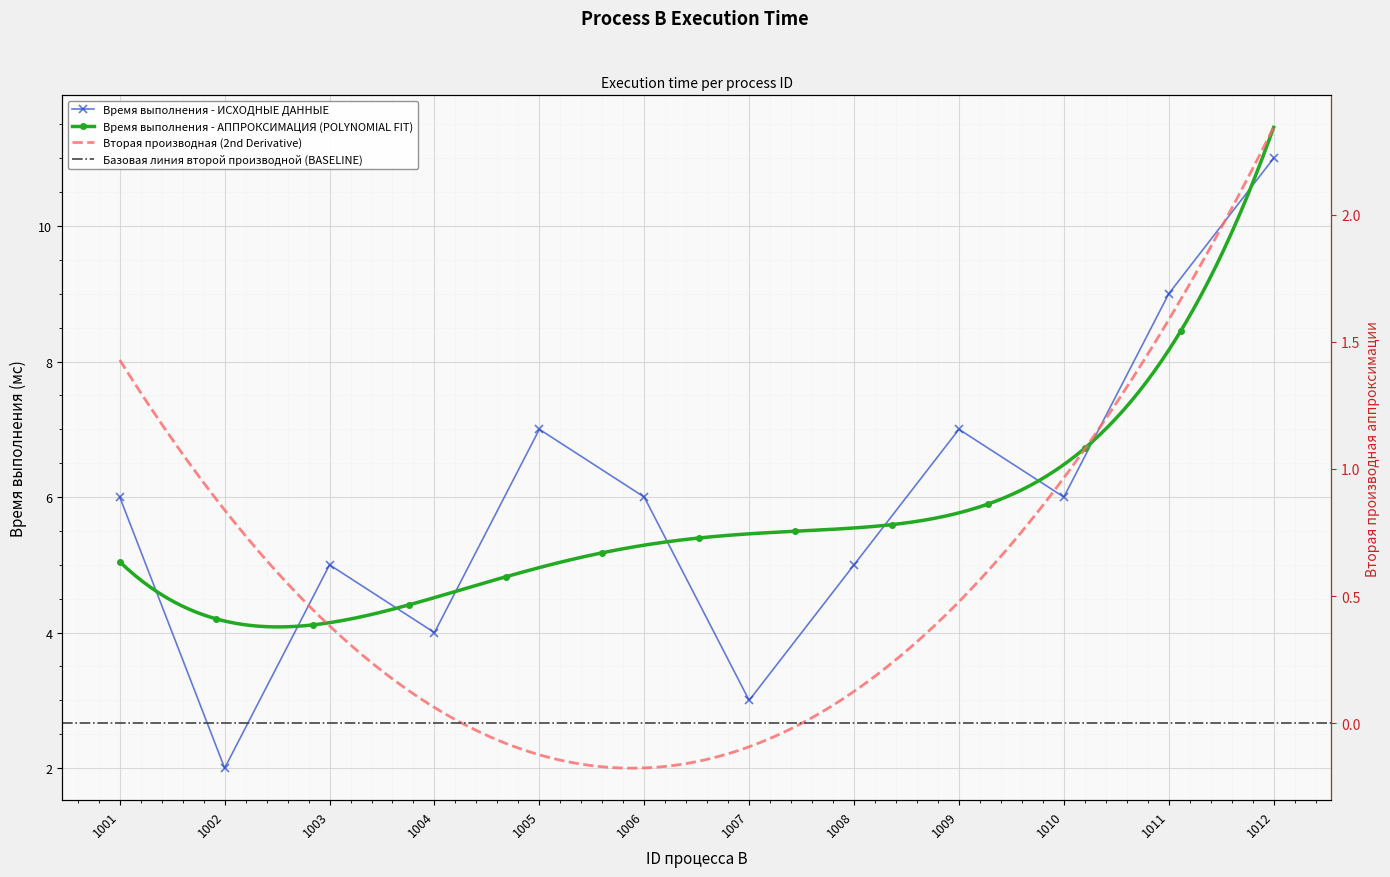

How many interior local valleys (lower than both neighbors) does the data have?

4